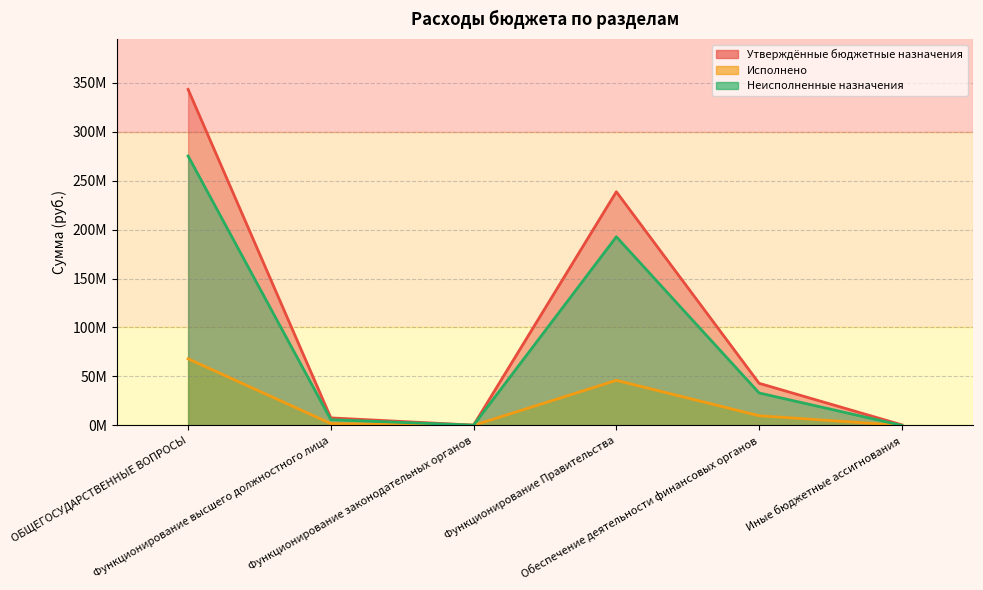

How many data points in Исполнено are above 9866770?

3